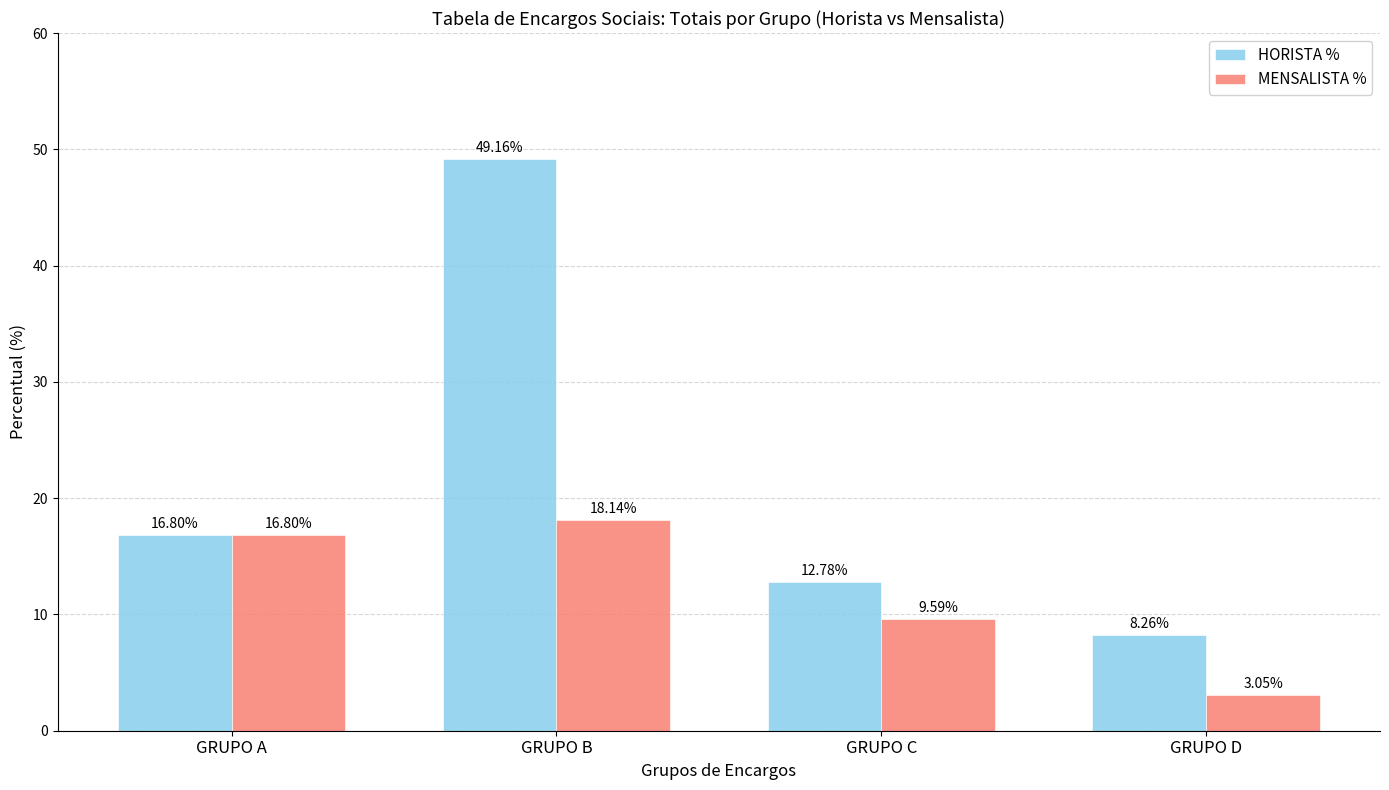

Rank the series at GRUPO B from highest to lowest value.

HORISTA %, MENSALISTA %